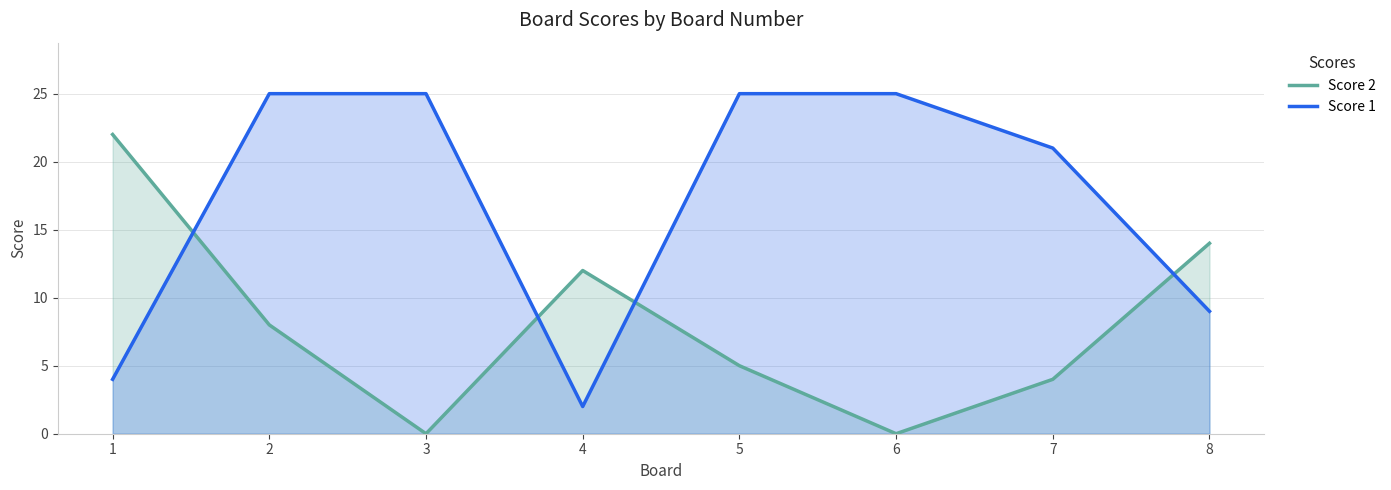

List the labels in order of Score 2 value, largest first.

1, 8, 4, 2, 5, 7, 3, 6